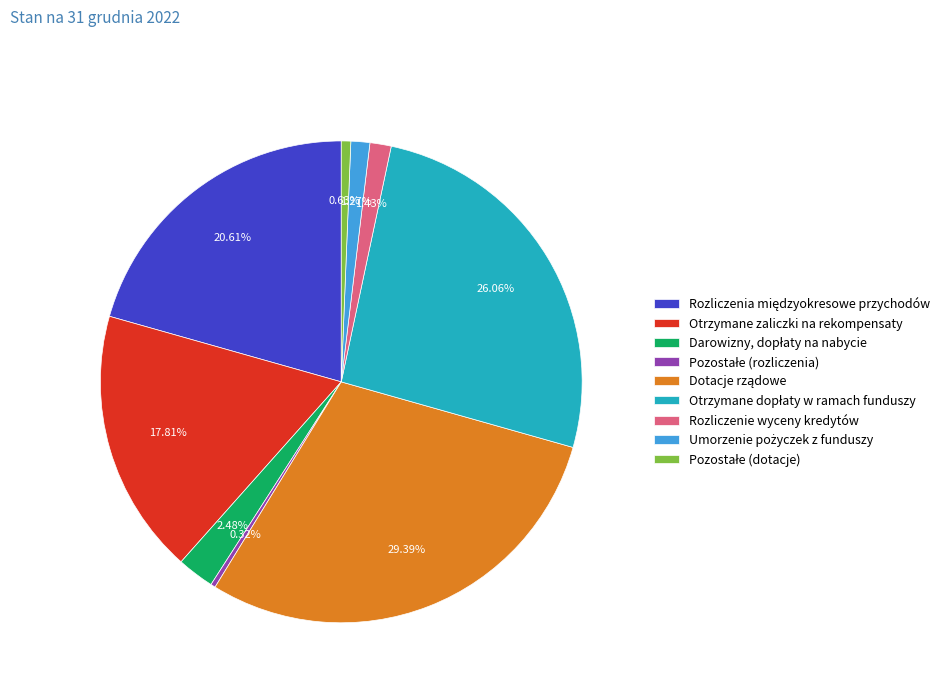

Is there any slice that represents more than half of the pie?

No